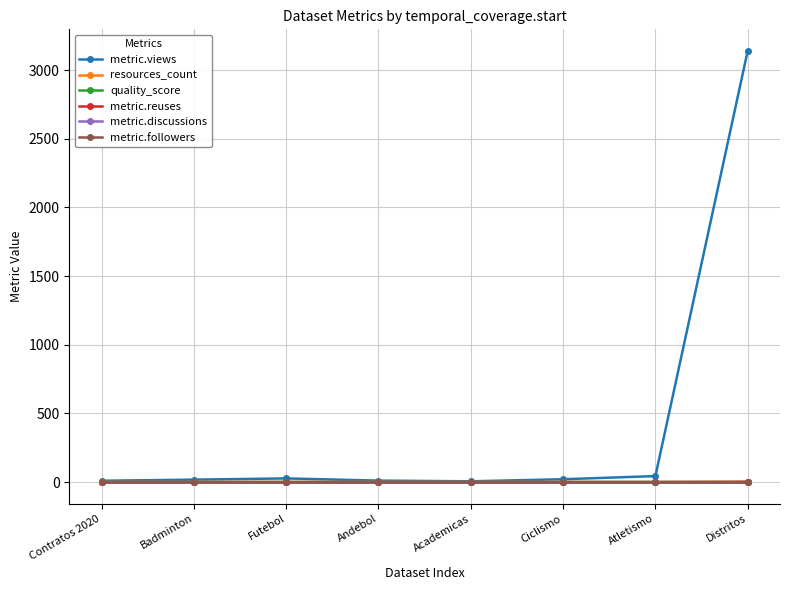

What is the label of the 5th point from the right?

Andebol